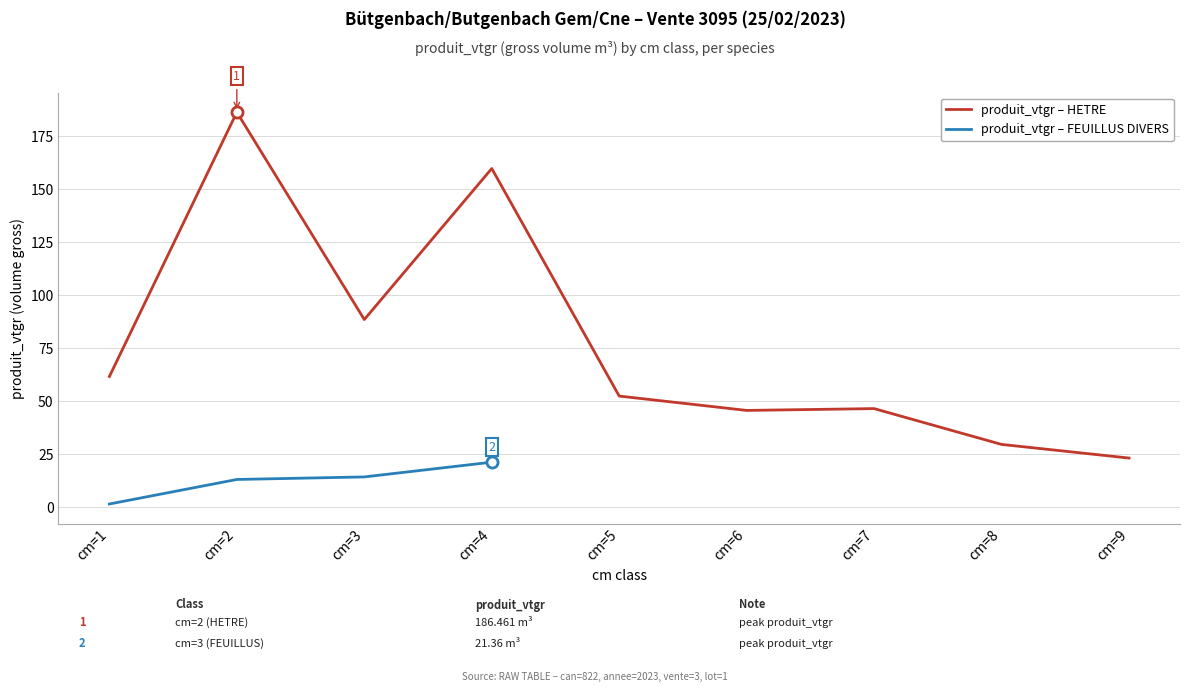

What is the change in value from cm=1 to cm=5?

-9.2